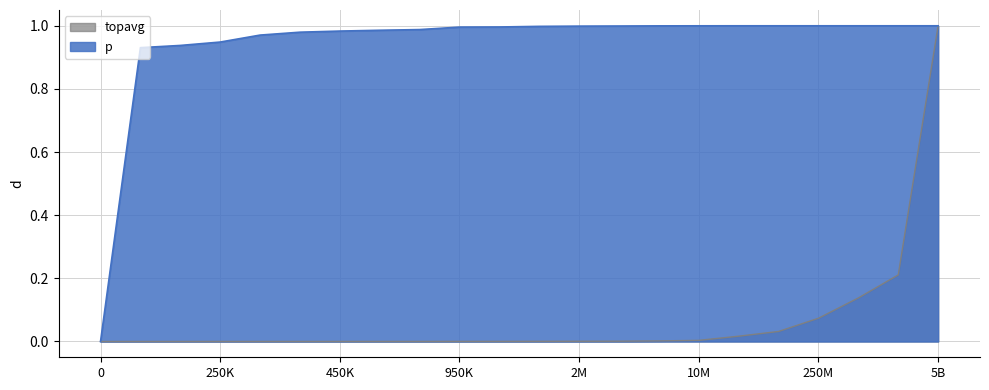

Rank the series by their average value, from highest to lowest.

p, topavg